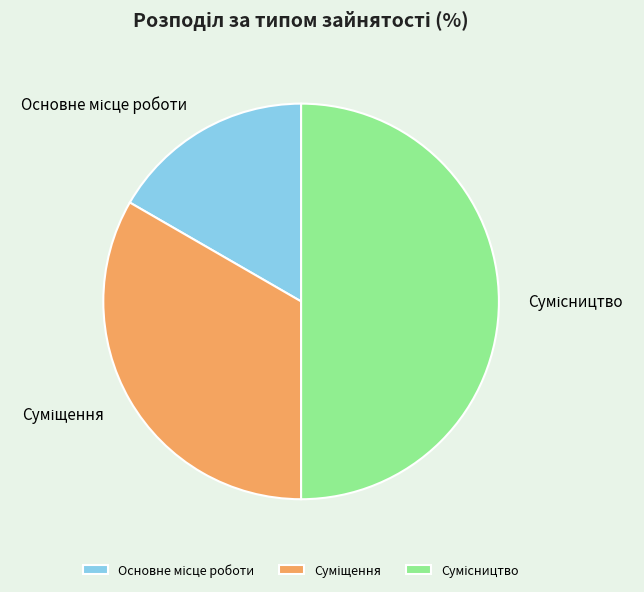

The Суміщення slice represents 33% of the pie. True or false?

True